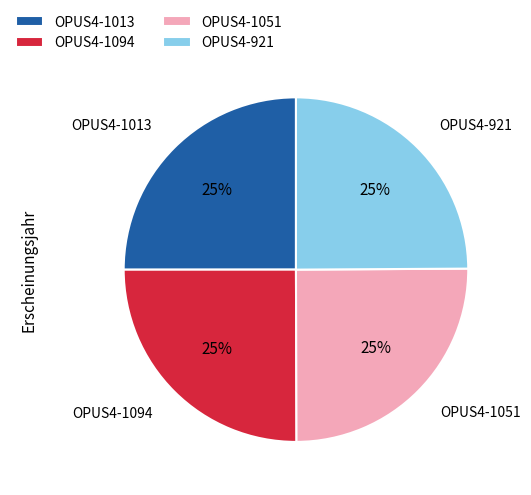

What is the ratio of the value at OPUS4-1094 to the value at OPUS4-1013?

1.0